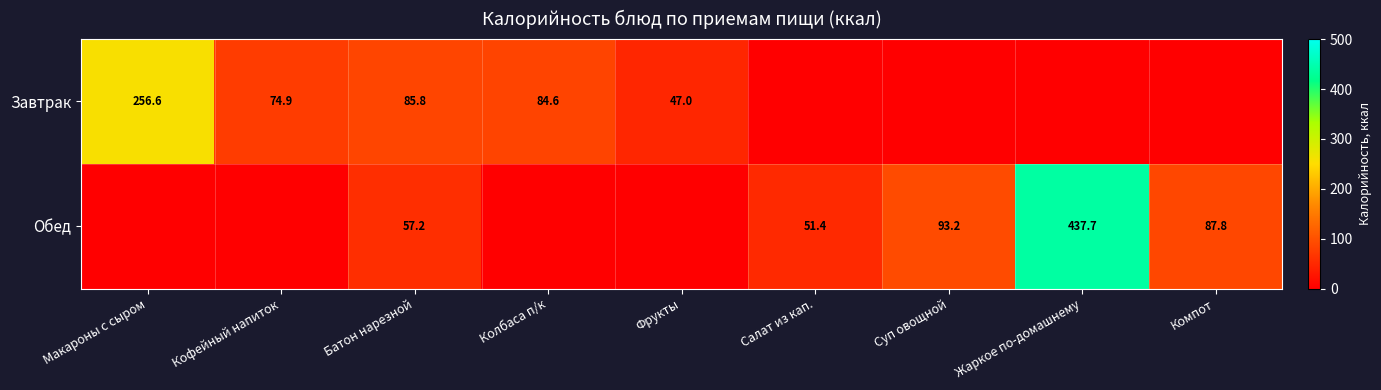

What is the difference between the Завтрак values at Фрукты and Макароны с сыром?

209.6